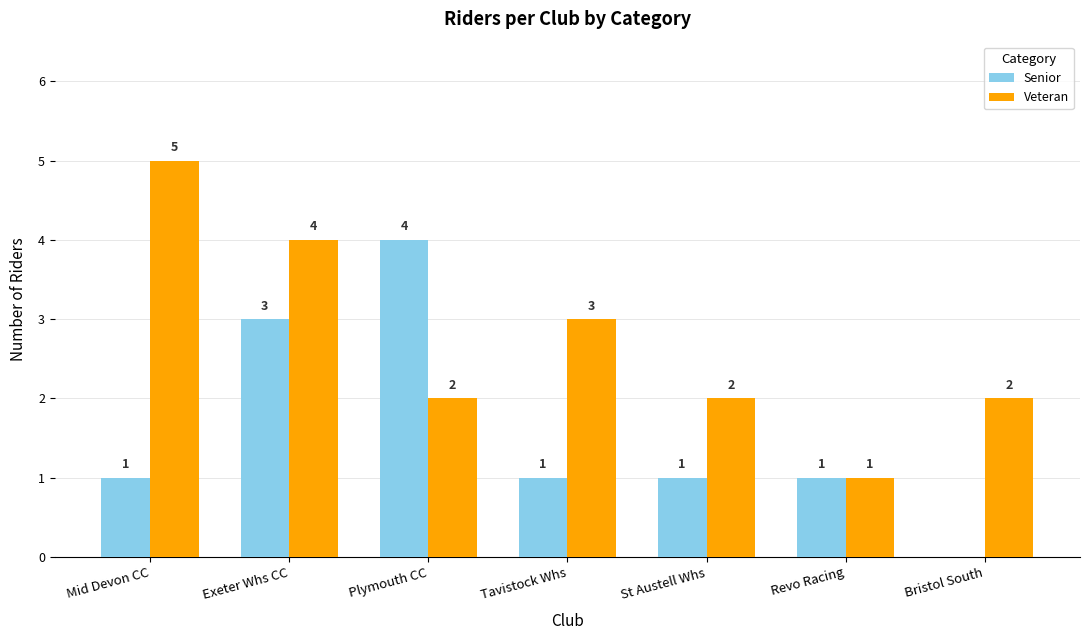

At which label does Senior reach its peak?

Plymouth CC